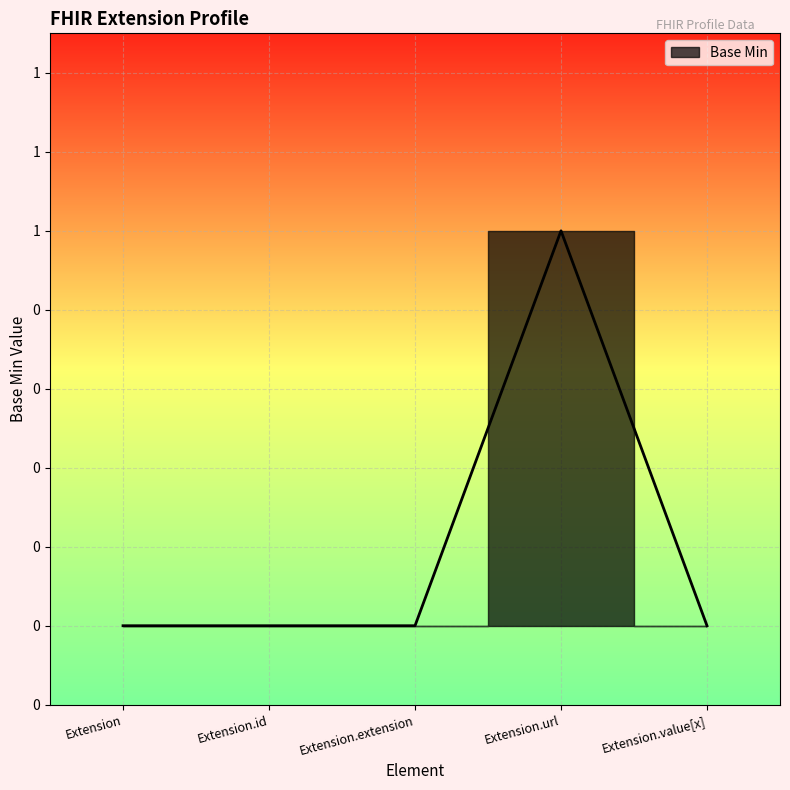

Reading left to right, list all the values displayed in this chart.

Extension=0	Extension.id=0	Extension.extension=0	Extension.url=1	Extension.value[x]=0